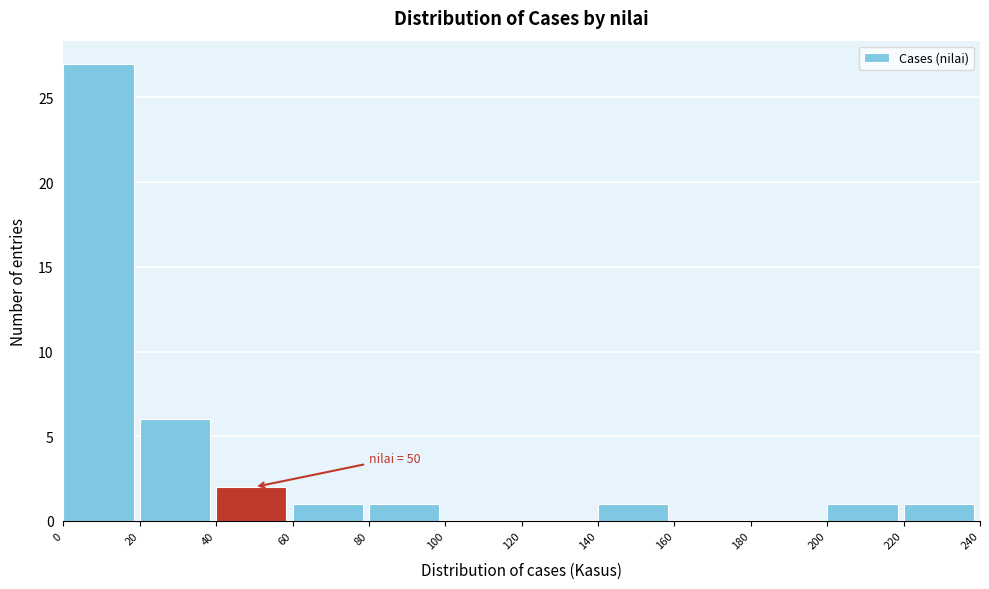

Which range on the x-axis has the tallest bar?

0 to 20